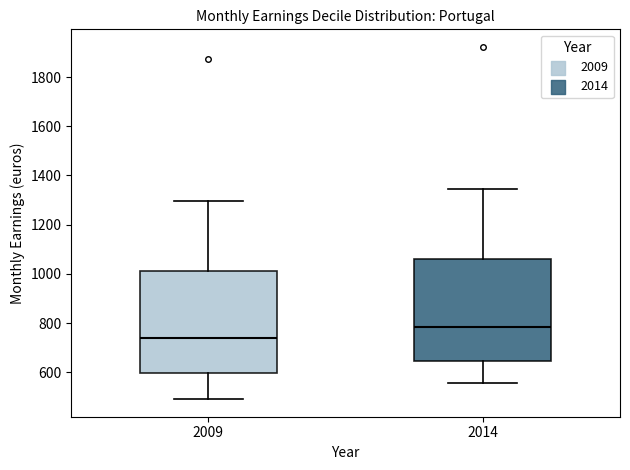

Reading left to right, read every box against the y-axis: the position of its median line, the range the box covers, and the ends of its whiskers. The values are not printed on the chart, so give them approximately, as read against the axis.

2009: median 740, box 600 to 1020, whiskers 500 to 1300
2014: median 780, box 640 to 1060, whiskers 560 to 1340